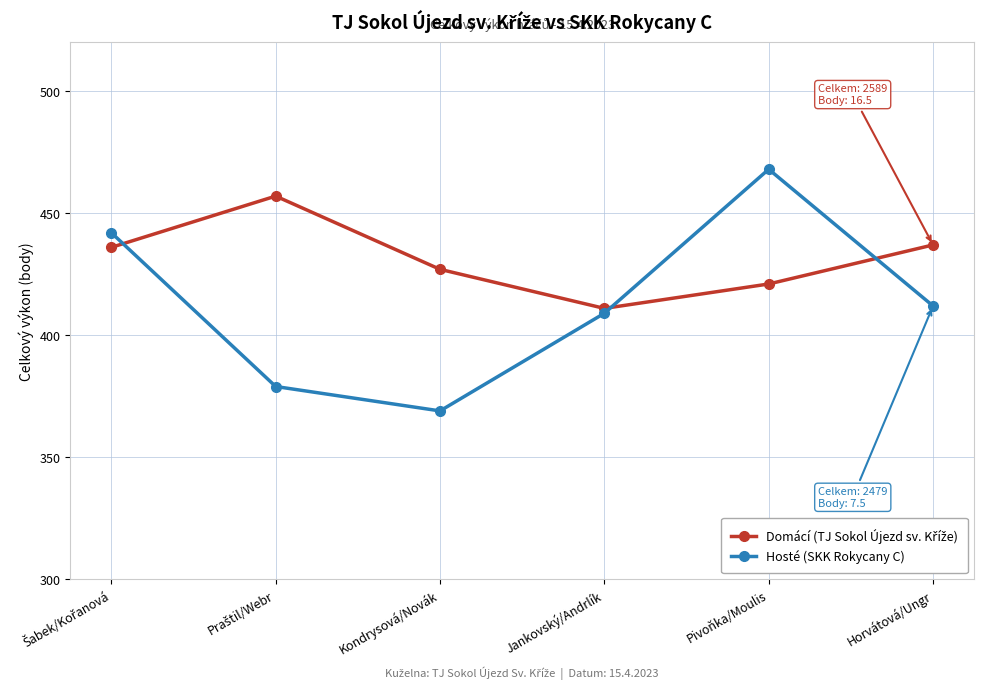

What is the maximum value shown in the chart?

468